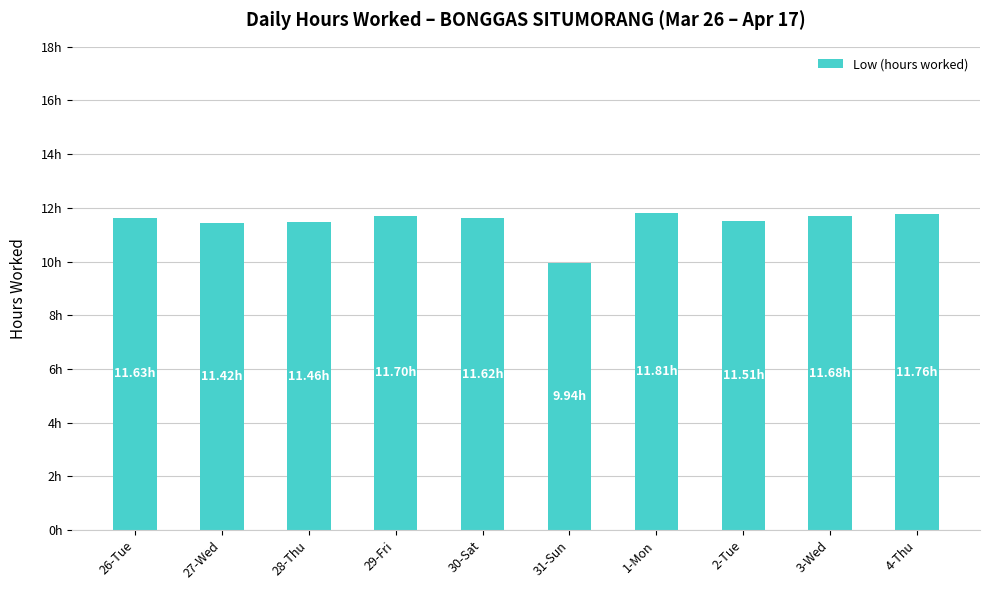

Does the chart contain any negative values?

No